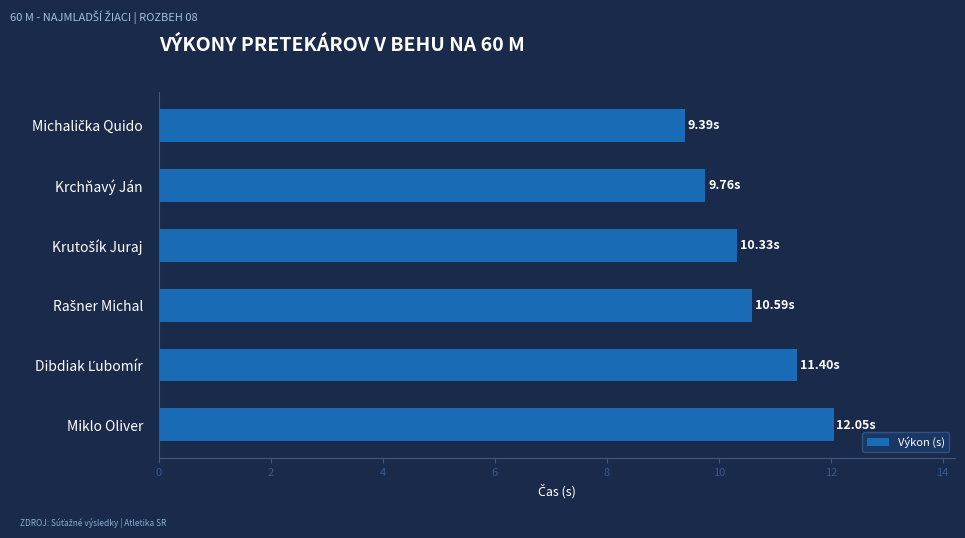

What is the label of the 6th bar from the top?

Miklo Oliver